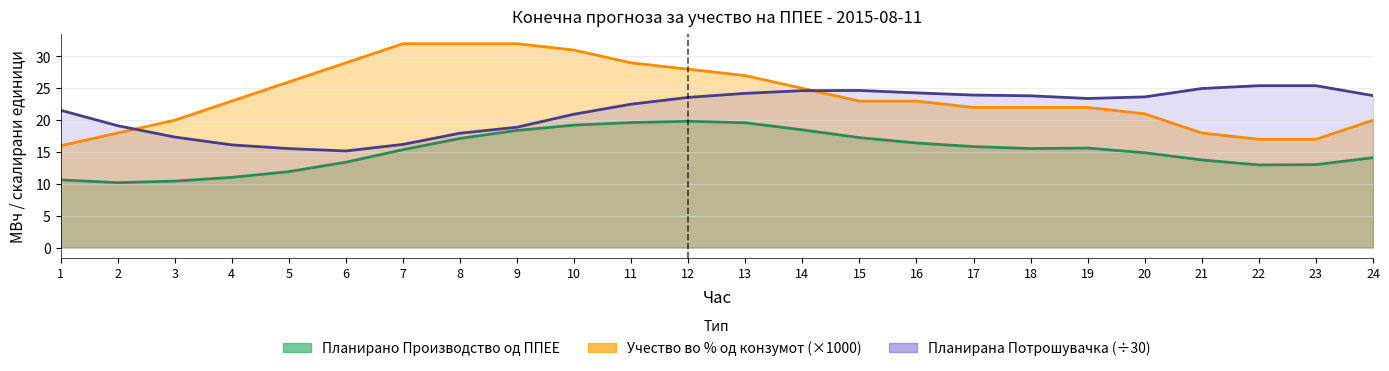

List the series in order of their peak value, highest first.

Учество во % од конзумот, Планирана Потрошувачка, Планирано Производство од ППЕЕ